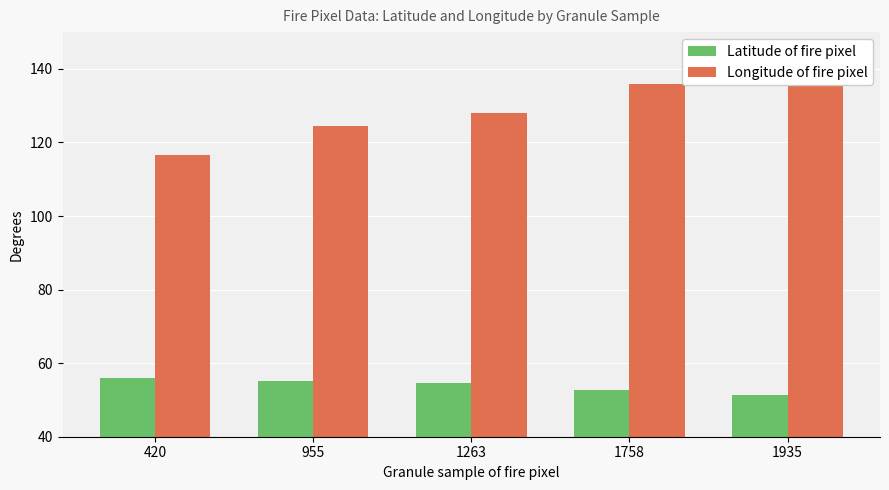

Which category has the highest value across all series?

1935